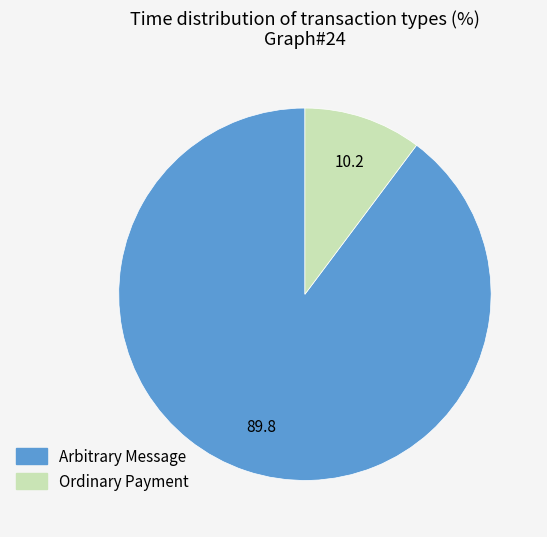

How many segments does this pie chart have?

2